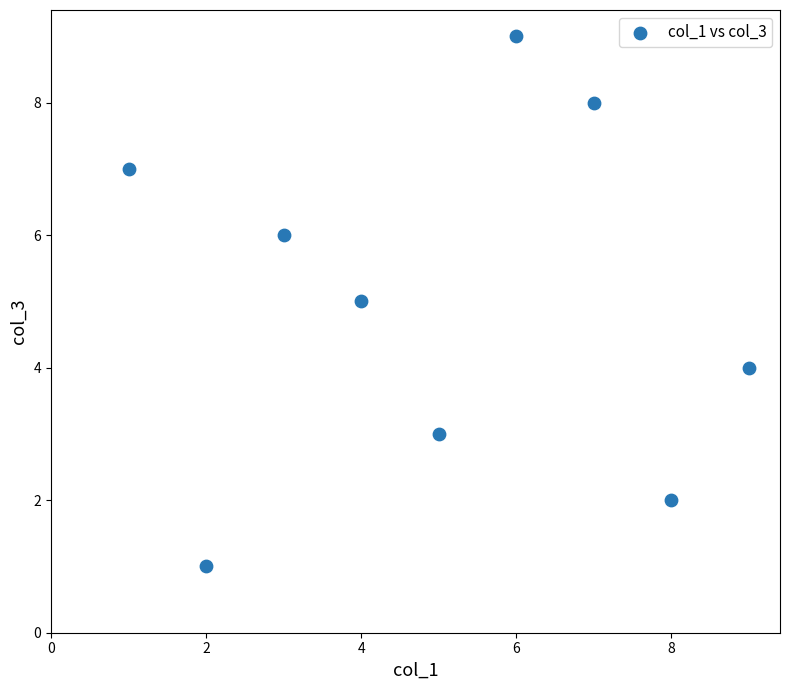

What is the average X value?

5